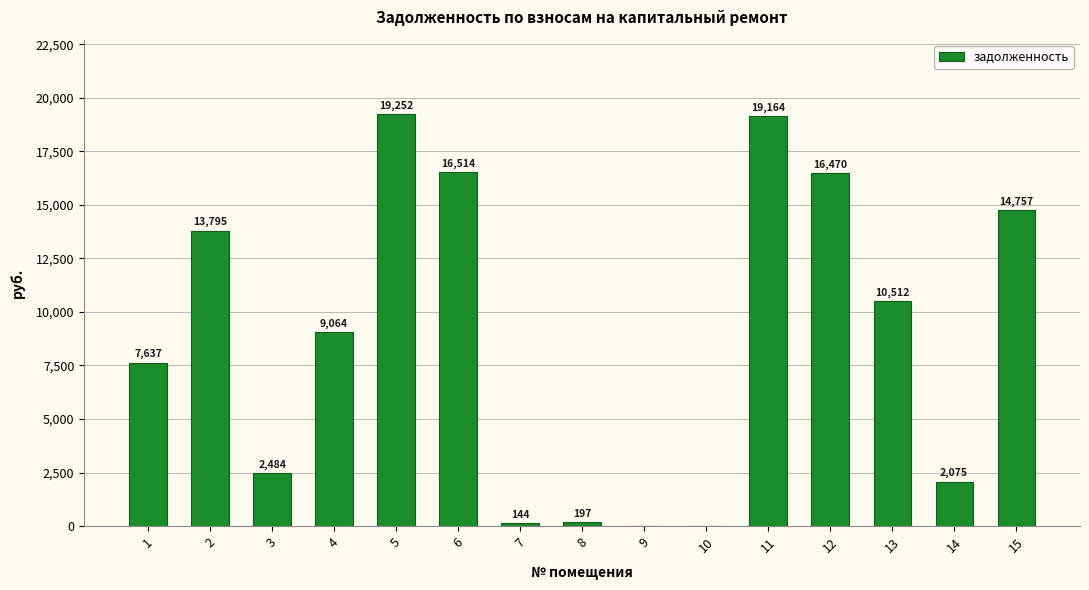

Approximately how many times larger is the value at 1 compared to 5?

0.4